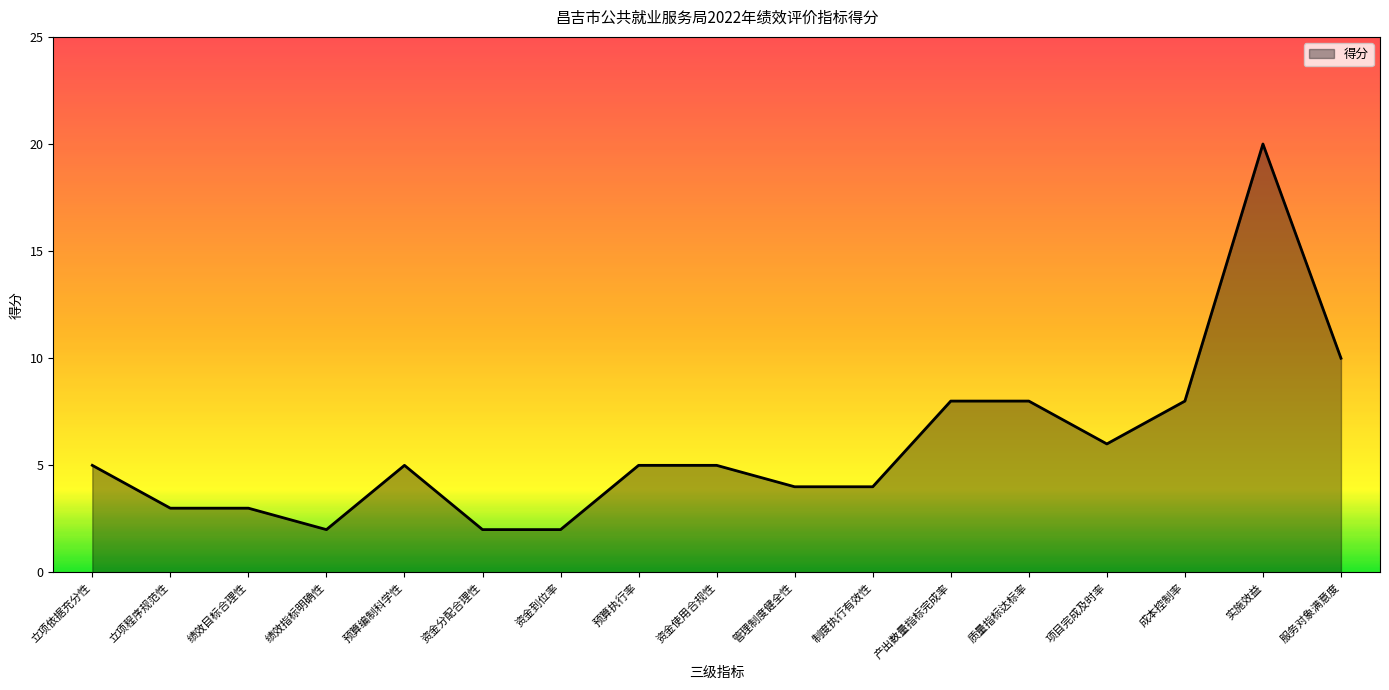

Reading left to right, list all the values displayed in this chart.

5	3	3	2	5	2	2	5	5	4	4	8	8	6	8	20	10